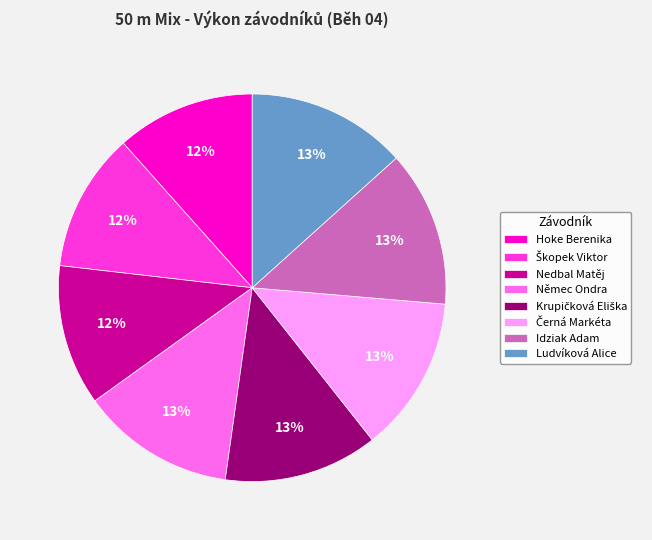

How many segments does this pie chart have?

8